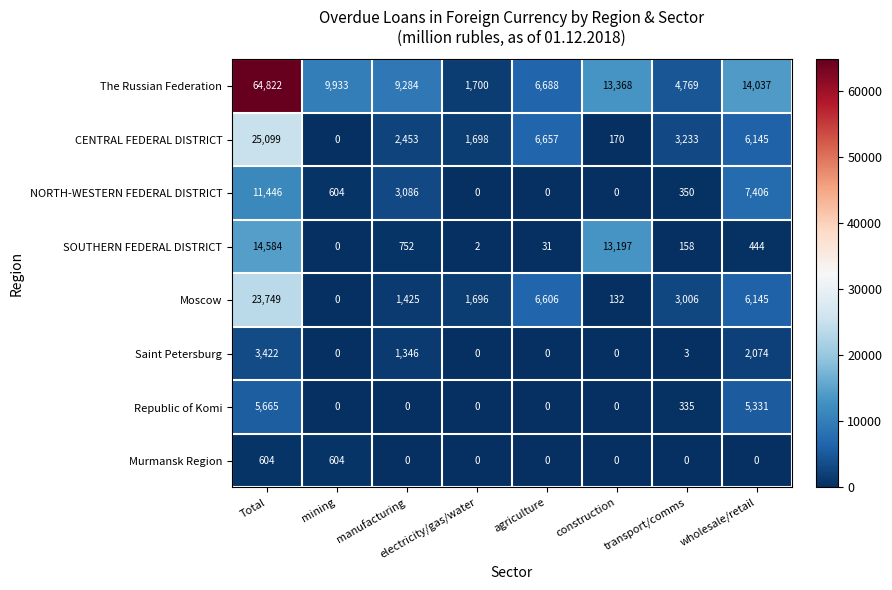

Which series changed the most between electricity/gas/water and construction?

SOUTHERN FEDERAL DISTRICT